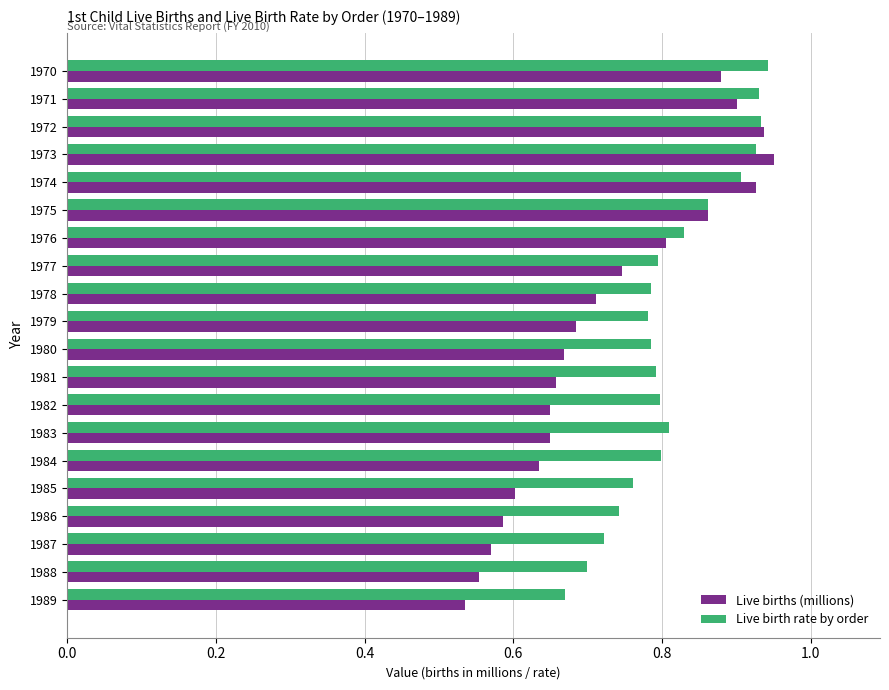

The Live birth rate by order series shows 0.2 at 1989. True or false?

False